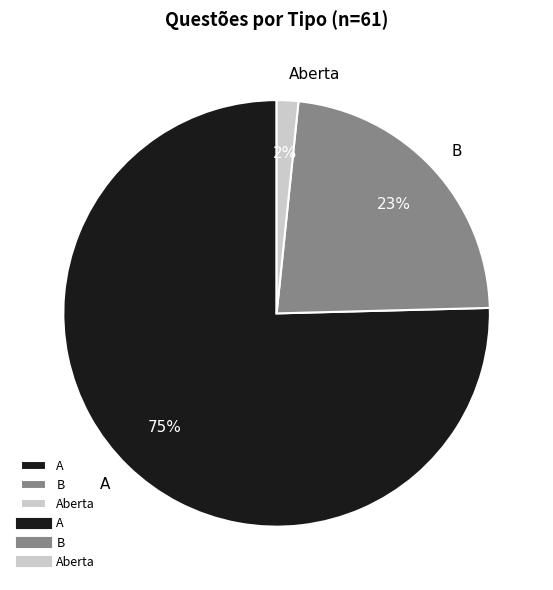

To the nearest percent, what is the average slice percentage?

33%